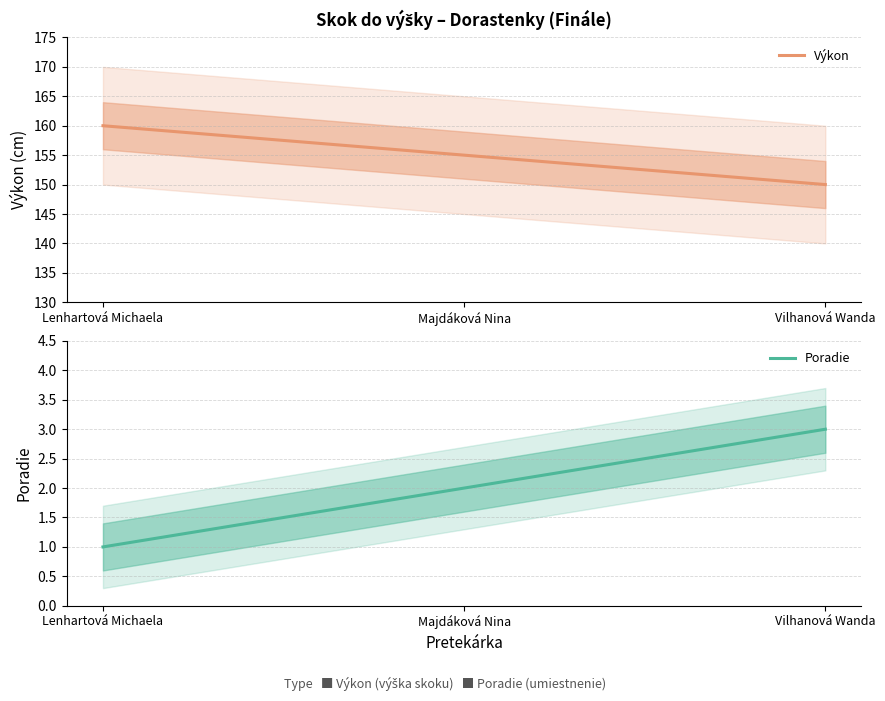

At how many categories does at least one series exceed 129?

3